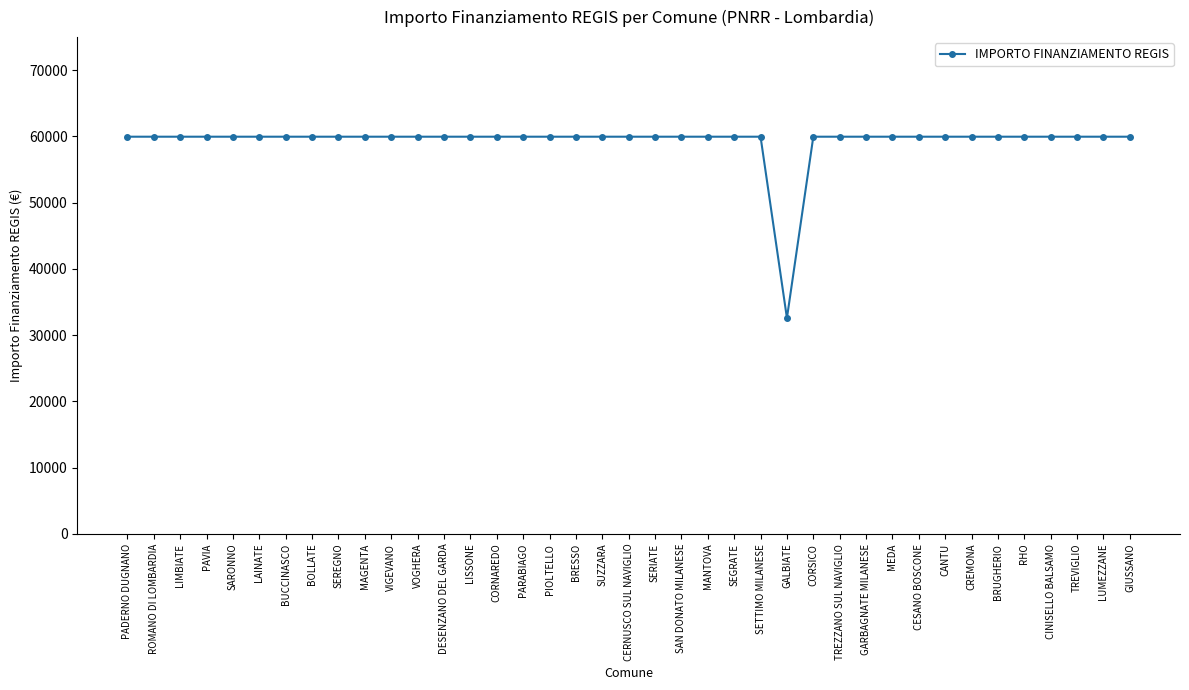

What is the label of the 30th point from the right?

MAGENTA